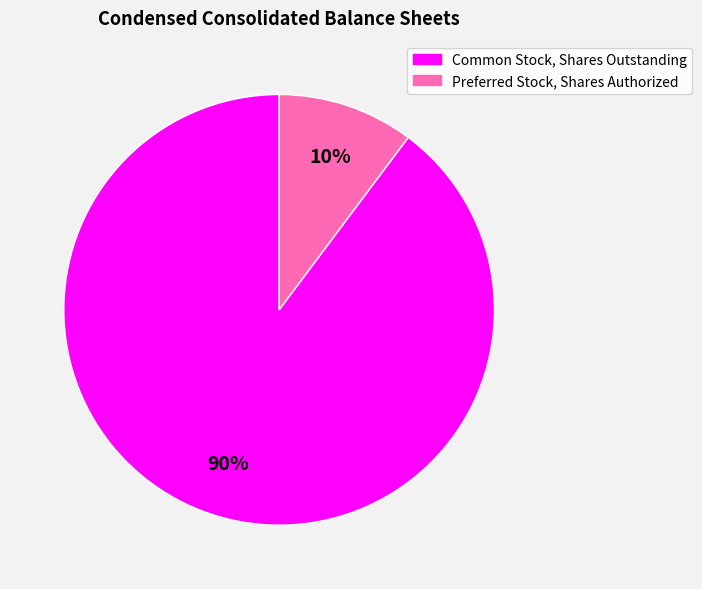

Do Preferred Stock, Shares Authorized and Common Stock, Shares Outstanding together represent more than half of the pie?

Yes